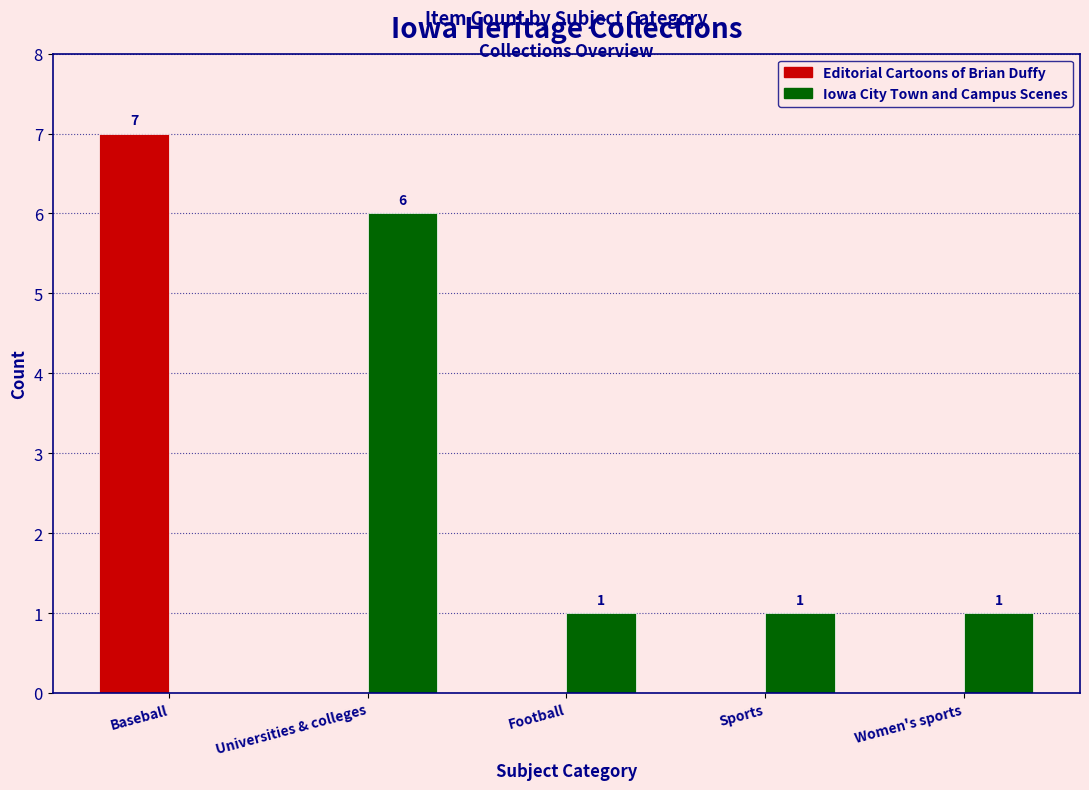

Which series has the largest total across all categories?

Iowa City Town and Campus Scenes